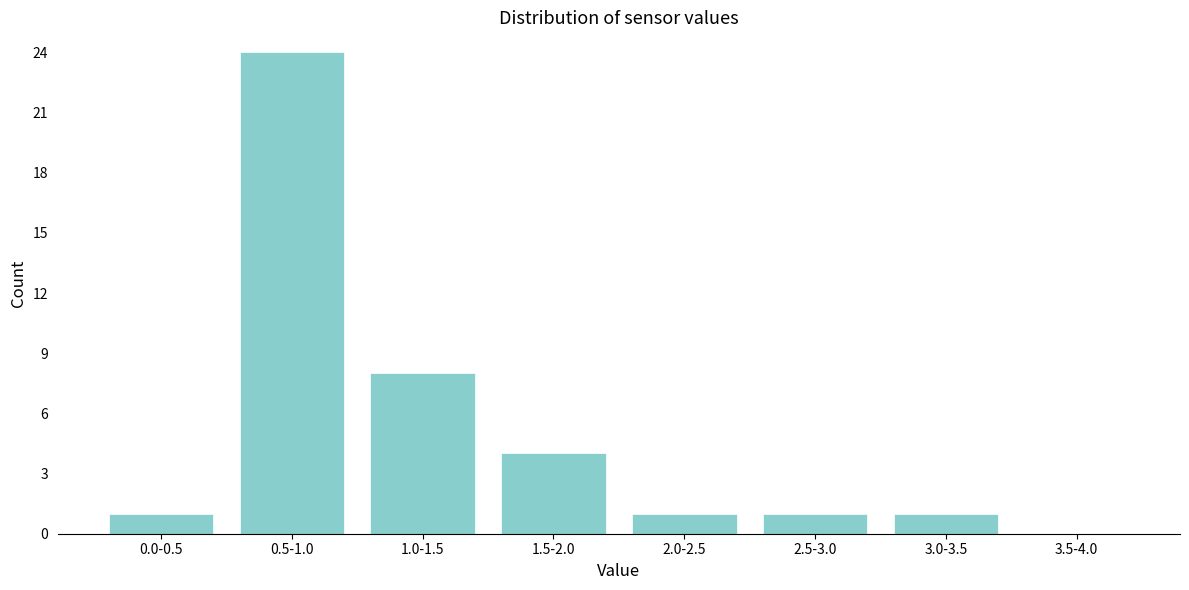

Reading left to right, what are all the values shown in this chart?

0.0-0.5=1	0.5-1.0=24	1.0-1.5=8	1.5-2.0=4	2.0-2.5=1	2.5-3.0=1	3.0-3.5=1	3.5-4.0=0